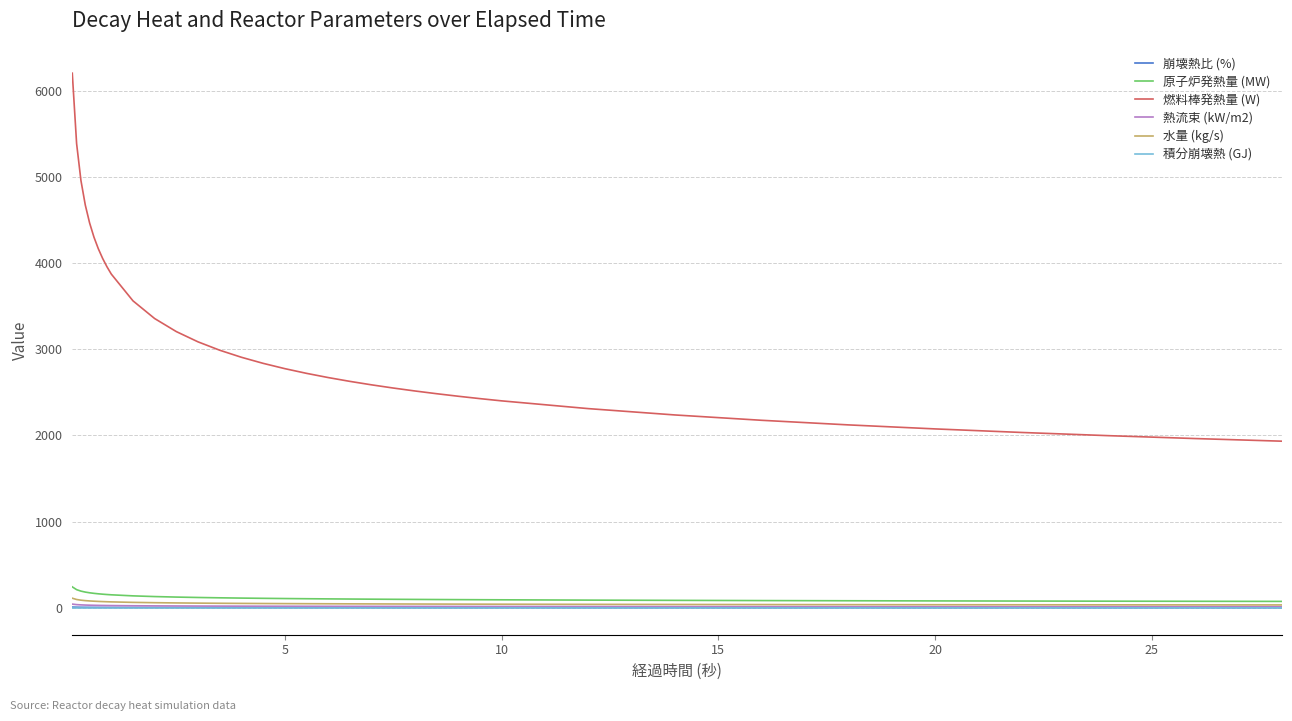

True or false: 熱流束 (kW/m2) and 崩壊熱比 (%) cross at least once.

False